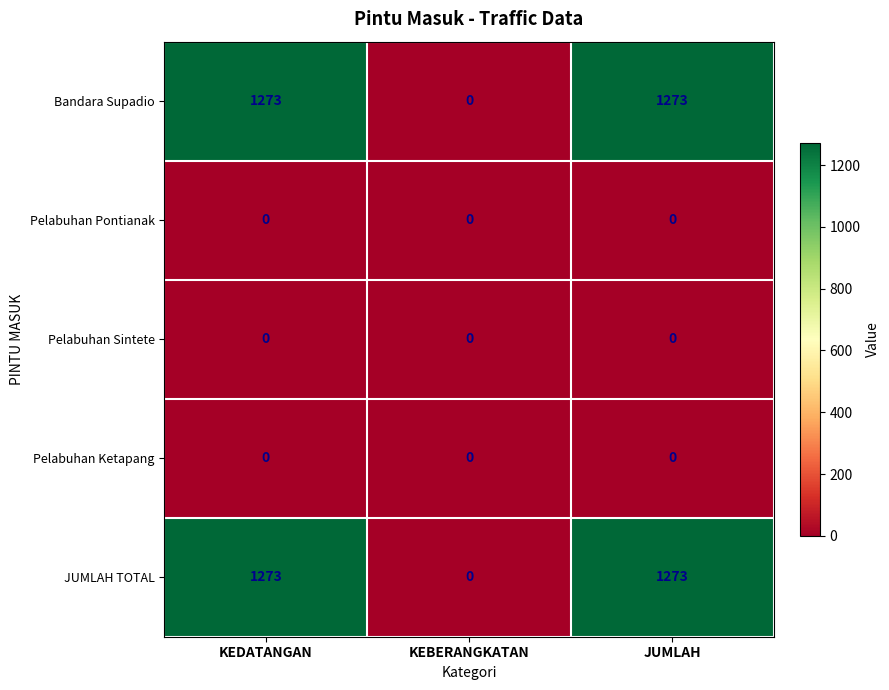

Reading right to left, list all the values displayed in this chart.

Bandara Supadio: JUMLAH=1273	KEBERANGKATAN=0	KEDATANGAN=1273
Pelabuhan Pontianak: JUMLAH=0	KEBERANGKATAN=0	KEDATANGAN=0
Pelabuhan Sintete: JUMLAH=0	KEBERANGKATAN=0	KEDATANGAN=0
Pelabuhan Ketapang: JUMLAH=0	KEBERANGKATAN=0	KEDATANGAN=0
JUMLAH TOTAL: JUMLAH=1273	KEBERANGKATAN=0	KEDATANGAN=1273